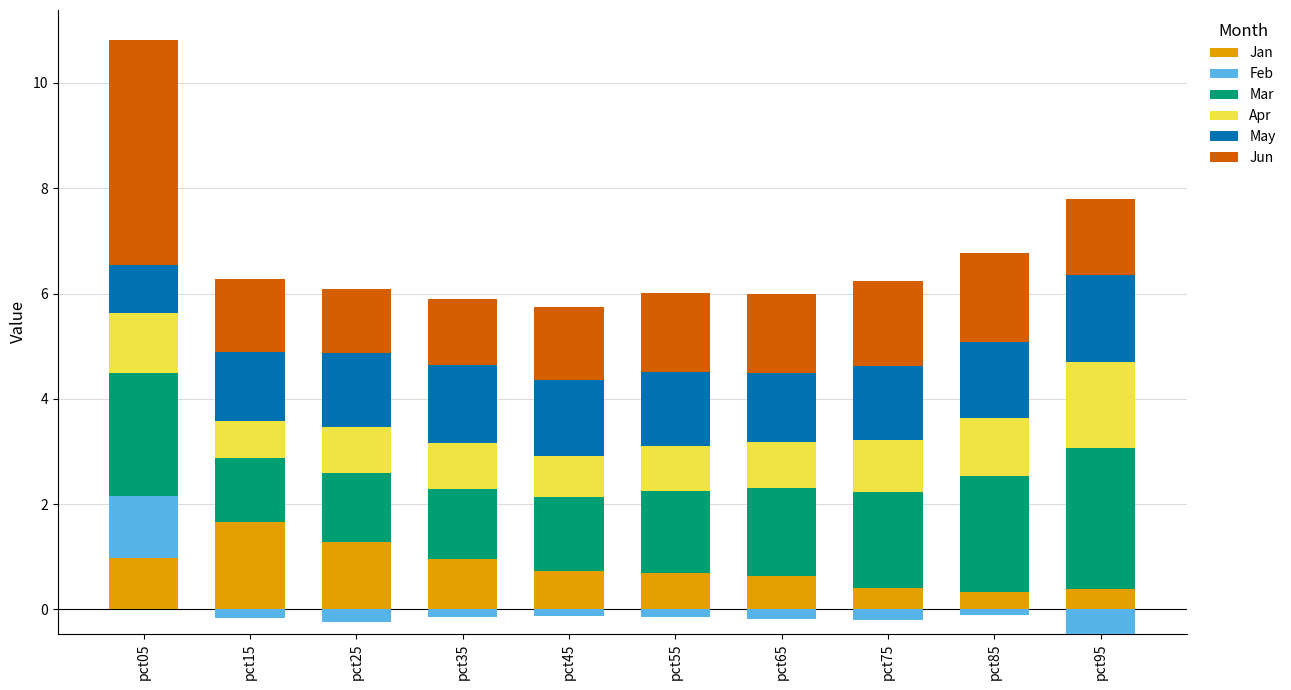

What is the maximum value for Feb?

1.2